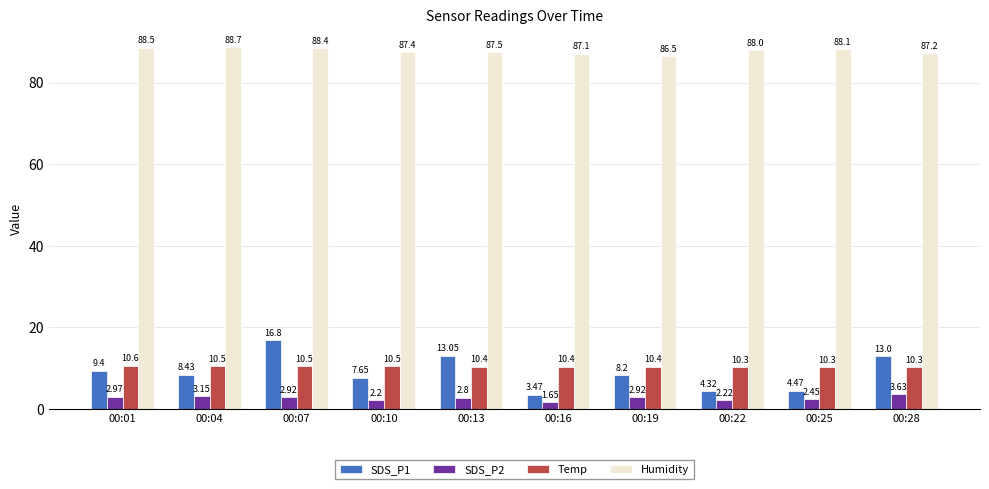

At 00:22, list the series in order from largest to smallest.

Humidity, Temp, SDS_P1, SDS_P2